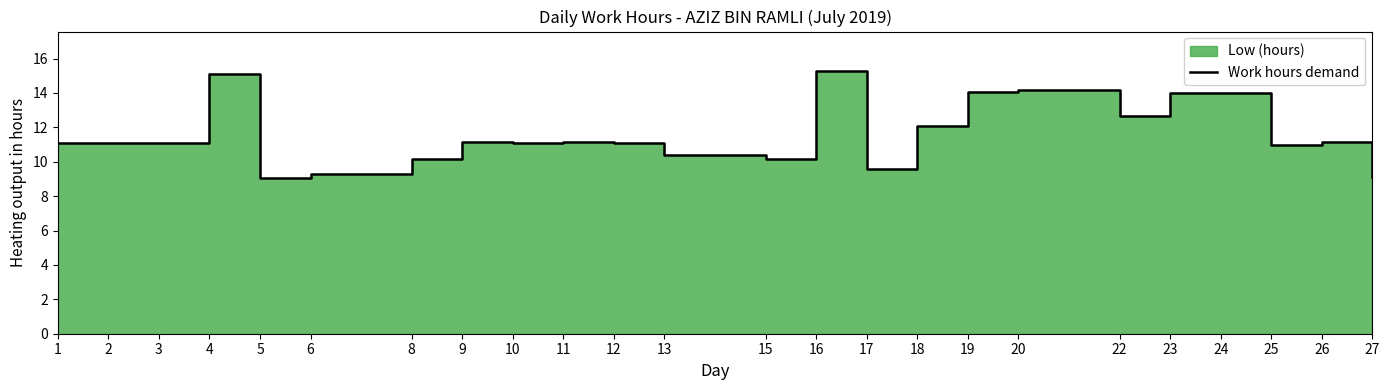

Is it true that the value at 26 is 11.1?

True